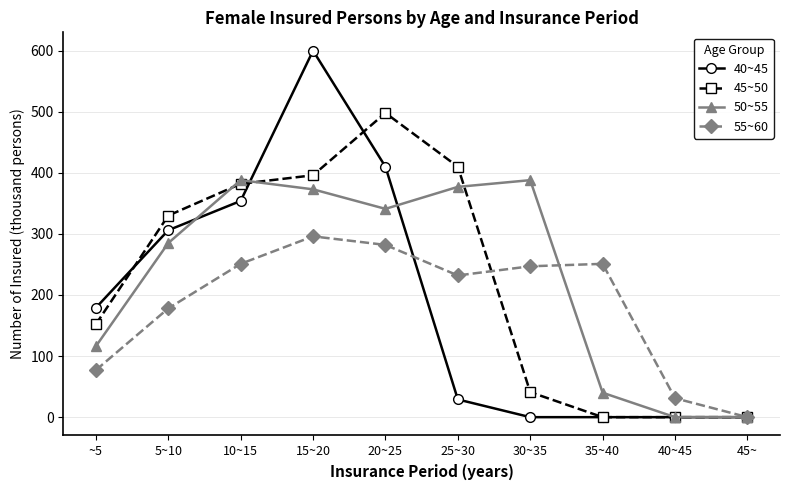

True or false: 55~60 has more than 2 points higher than both neighbors.

False